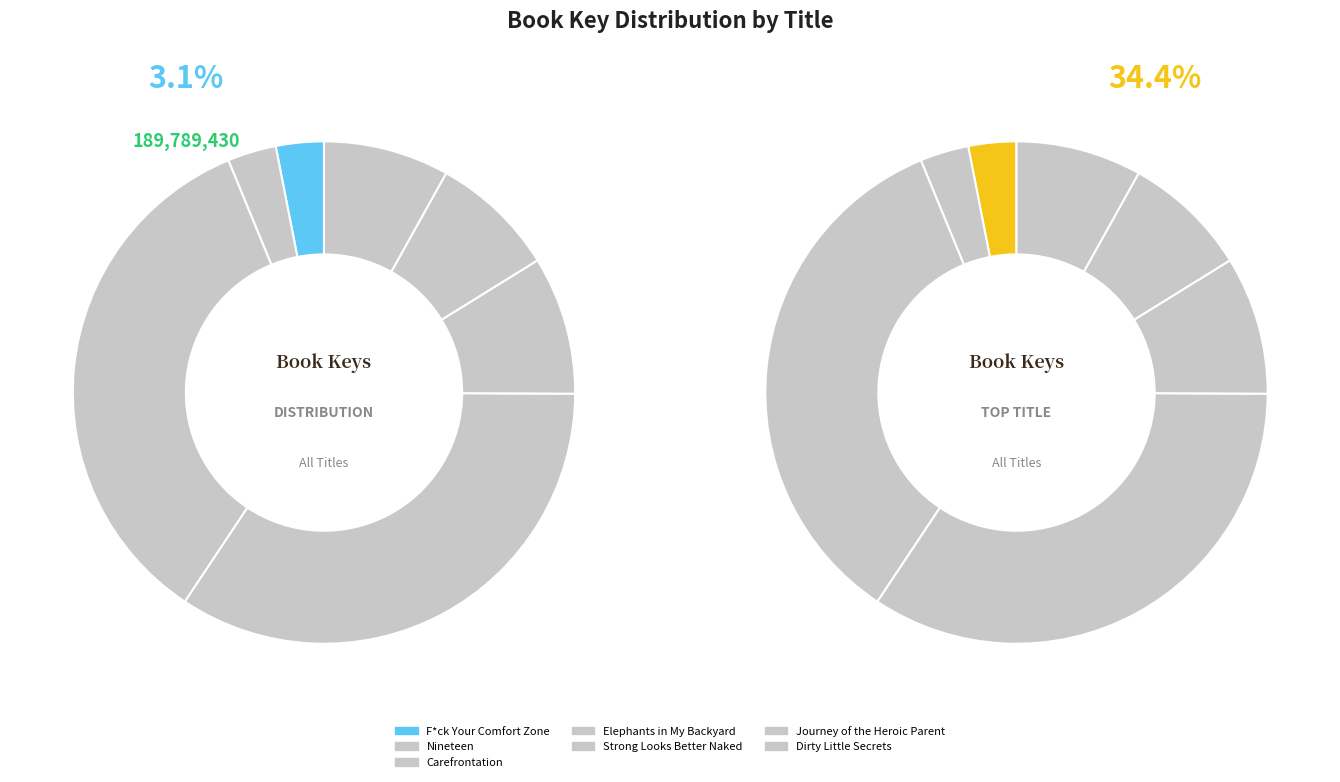

What is the change in value from Strong Looks Better Naked to Journey of the Heroic Parent?

-49991829